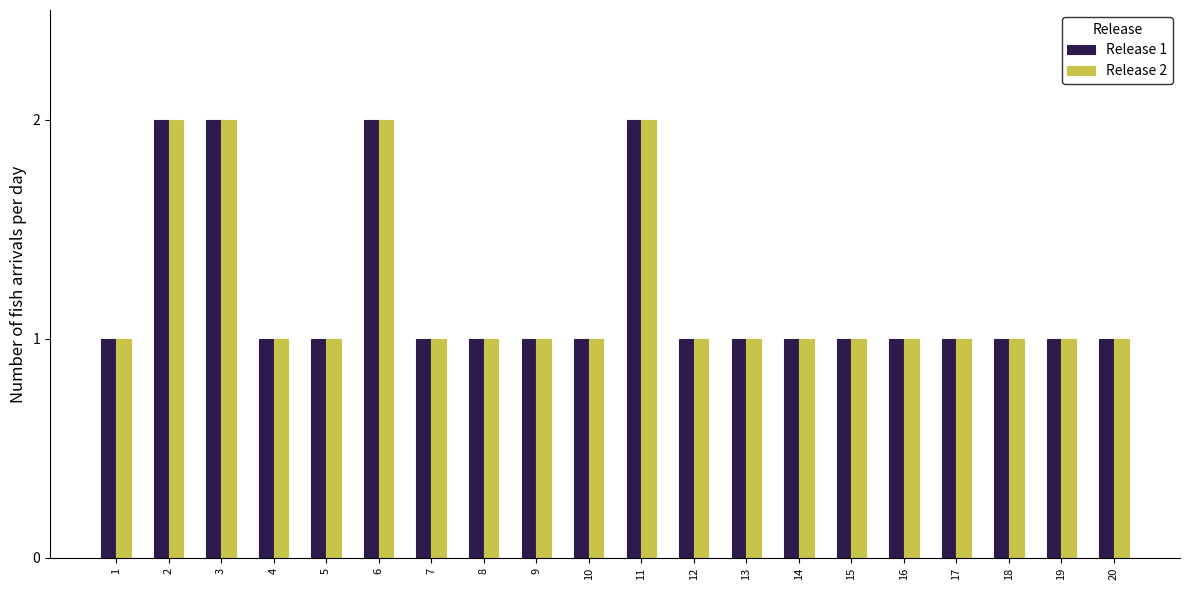

Is it true that Release 1 equals 2 at 16?

False